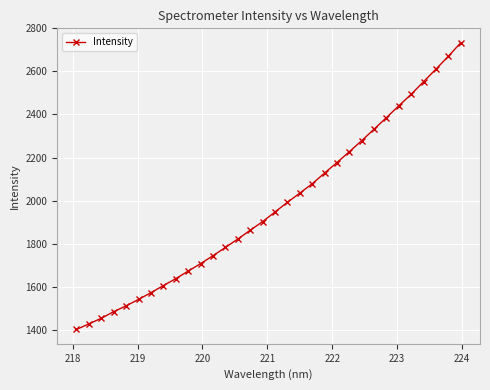

What is the maximum value shown in the chart?

2733.7